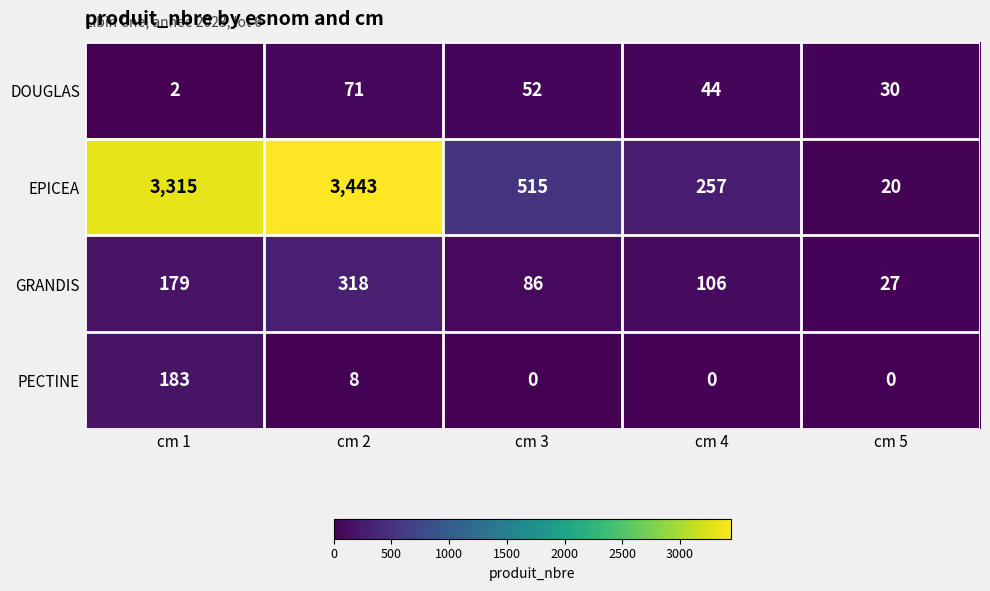

Between cm 1 and cm 2, which series saw the biggest shift?

PECTINE